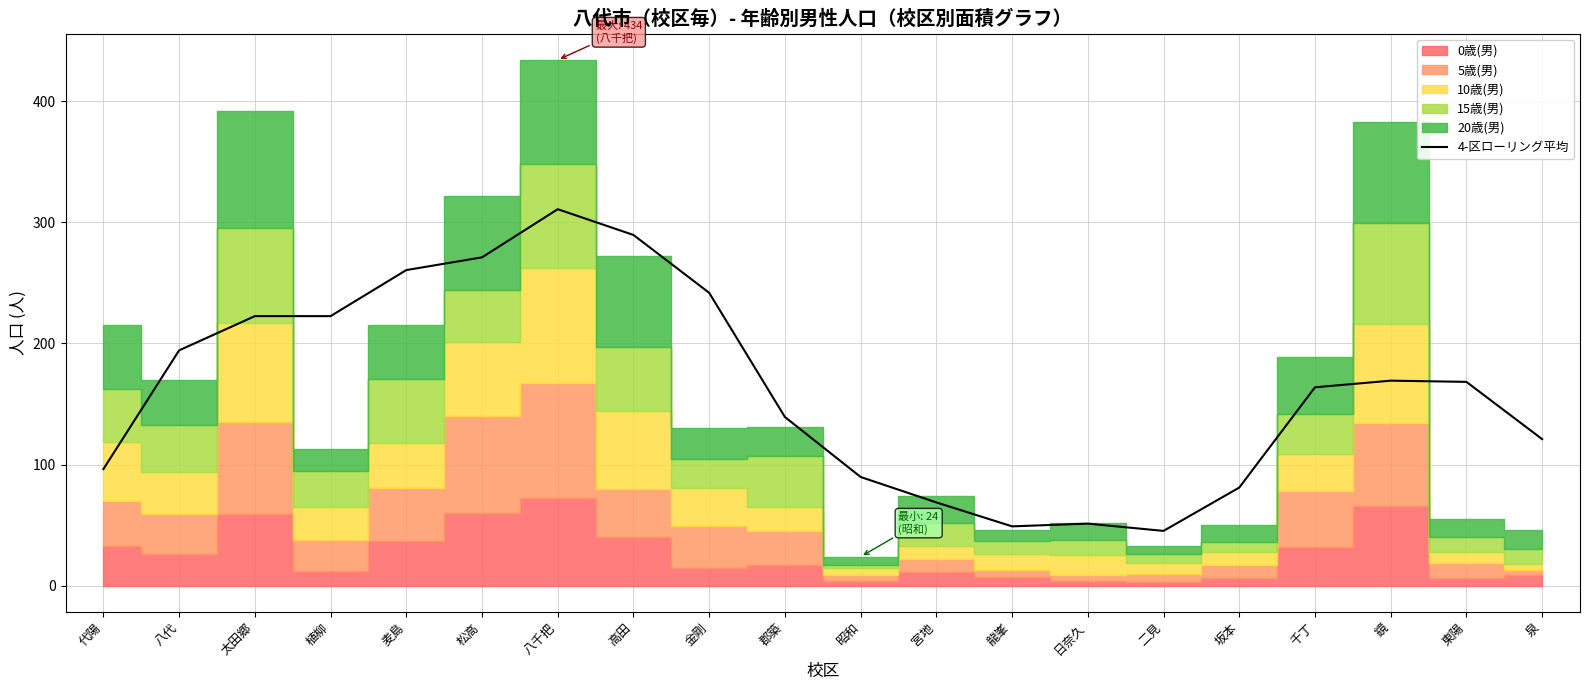

Which has a higher value, 金剛 or 植柳?

金剛